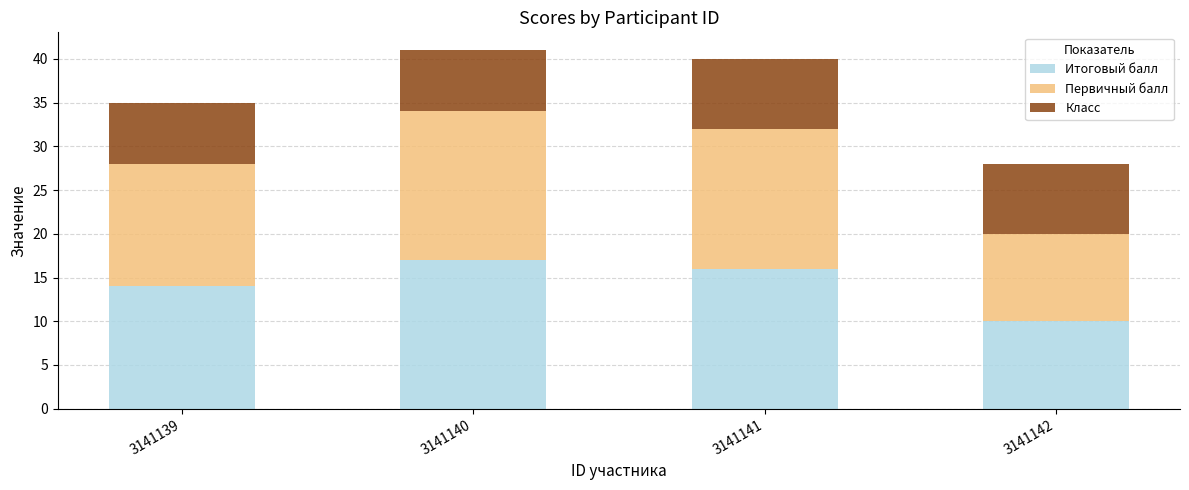

What is the difference between the second highest and second lowest values in the Итоговый балл series?

2